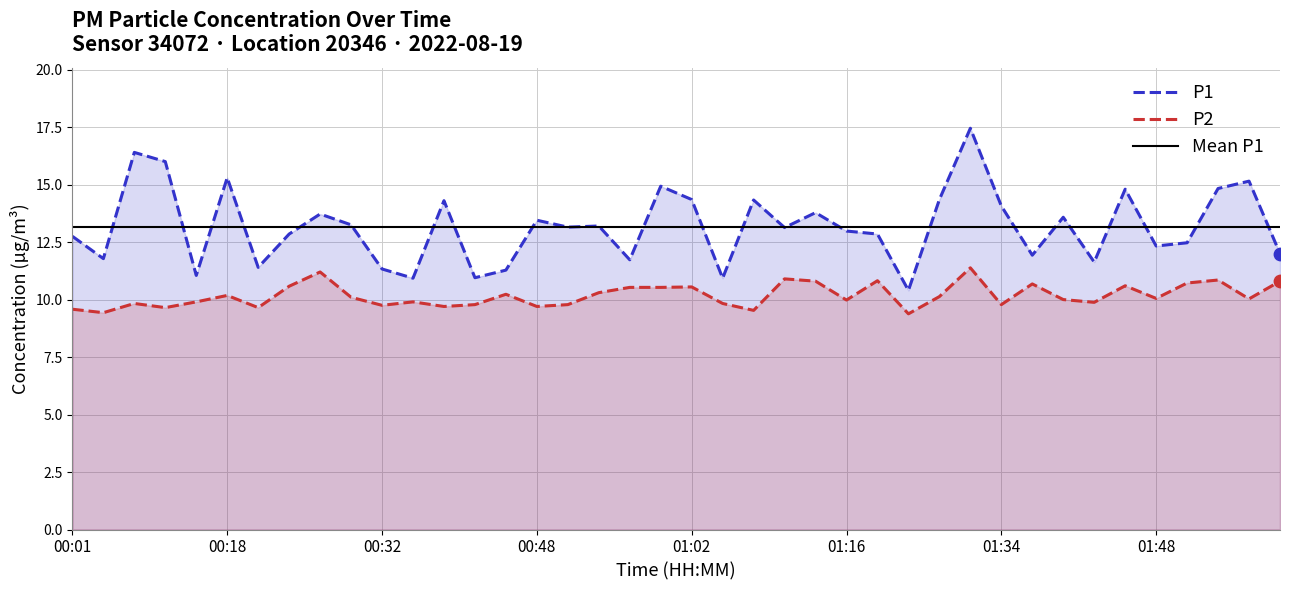

What is the total value across all series at 01:37?

22.6